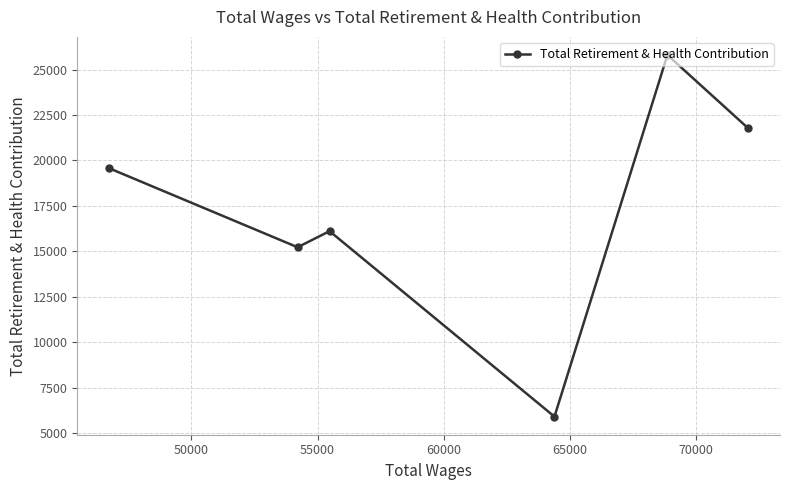

What is the average value?

17396